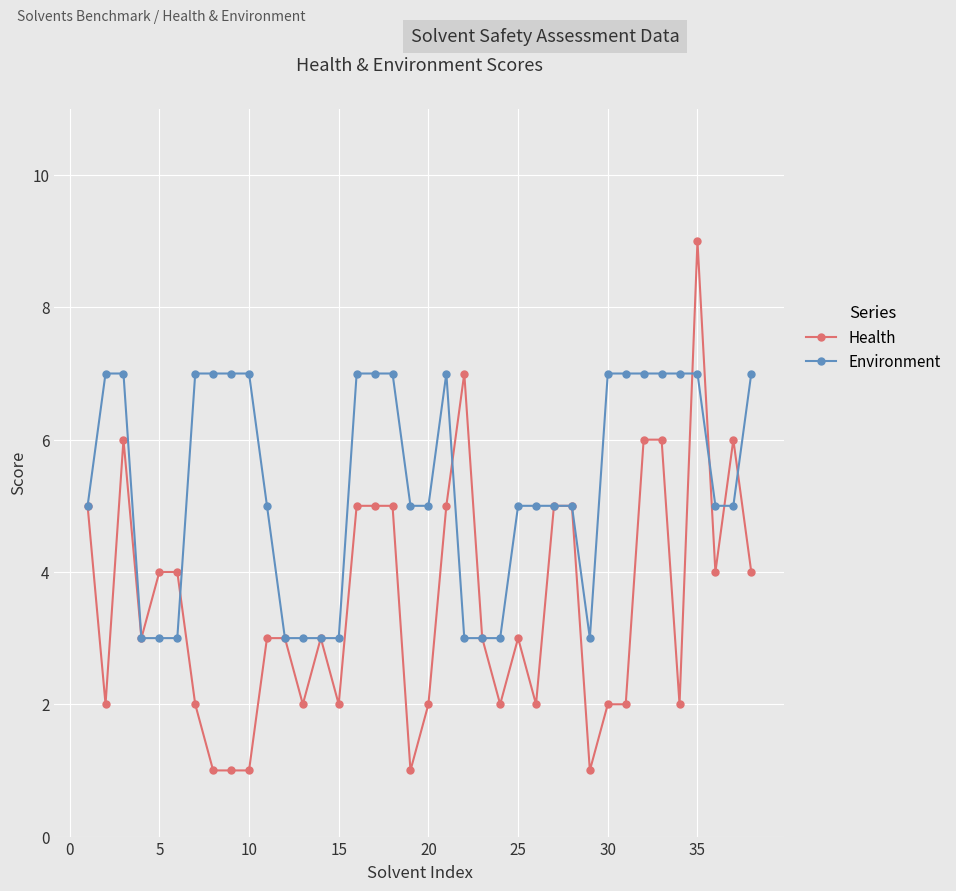

Which series ends up on top after the final intersection of Environment and Health?

Environment